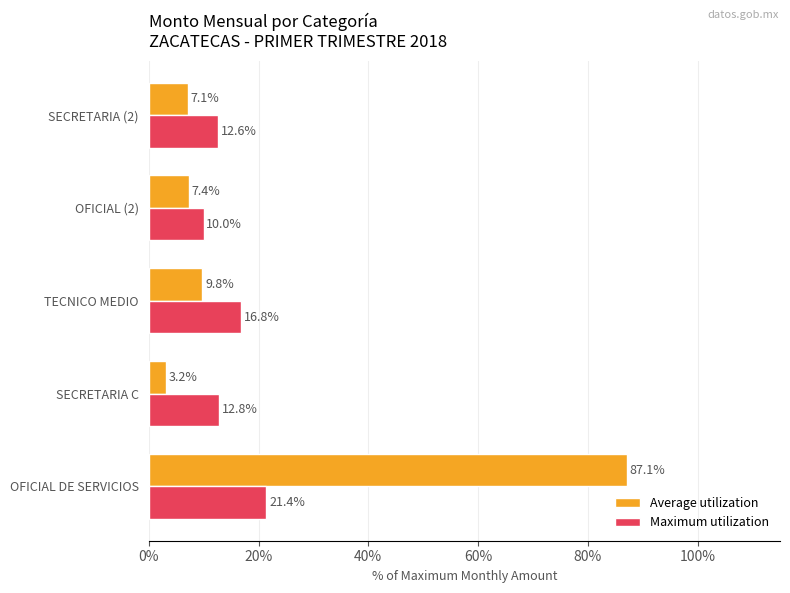

What is the difference between the second highest and minimum values in the Maximum utilization series?

6.8